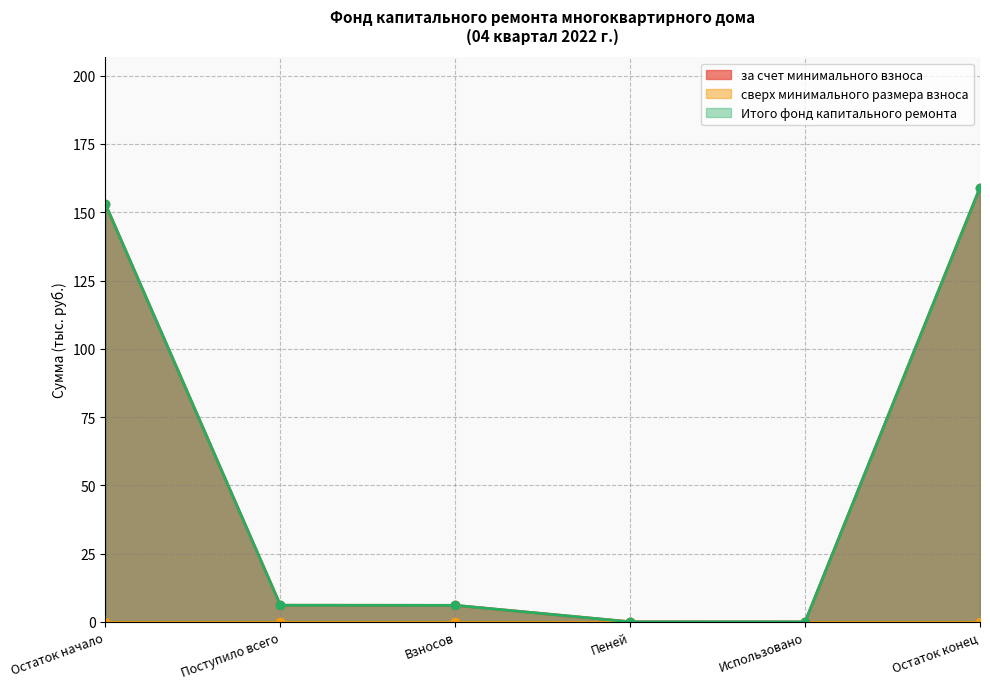

At which label does Итого фонд капитального ремонта first exceed 6?

Остаток начало